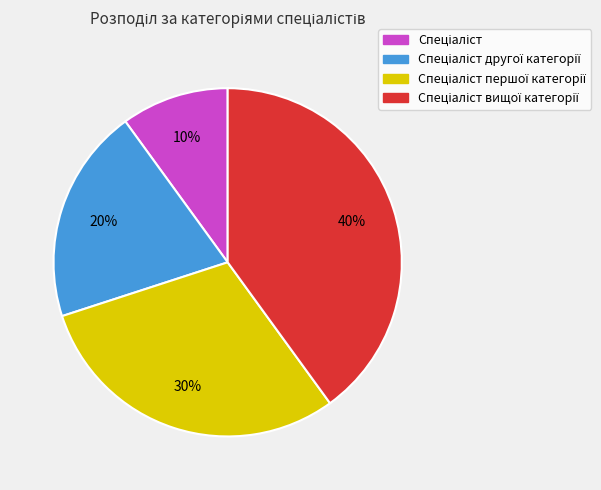

To the nearest percent, what is the difference between the largest and smallest slice percentages?

30%